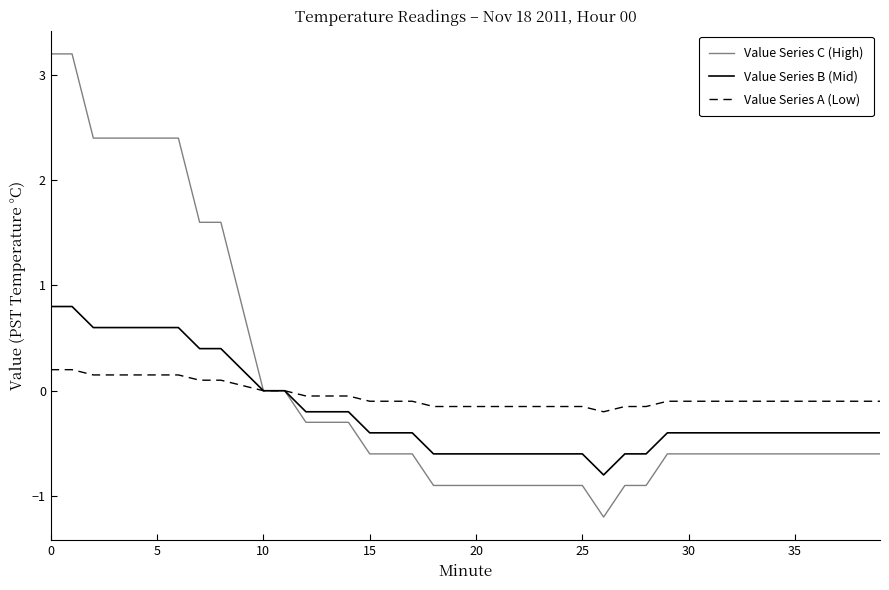

What is the difference between the second highest and minimum values in the Value Series C (High) series?

4.4